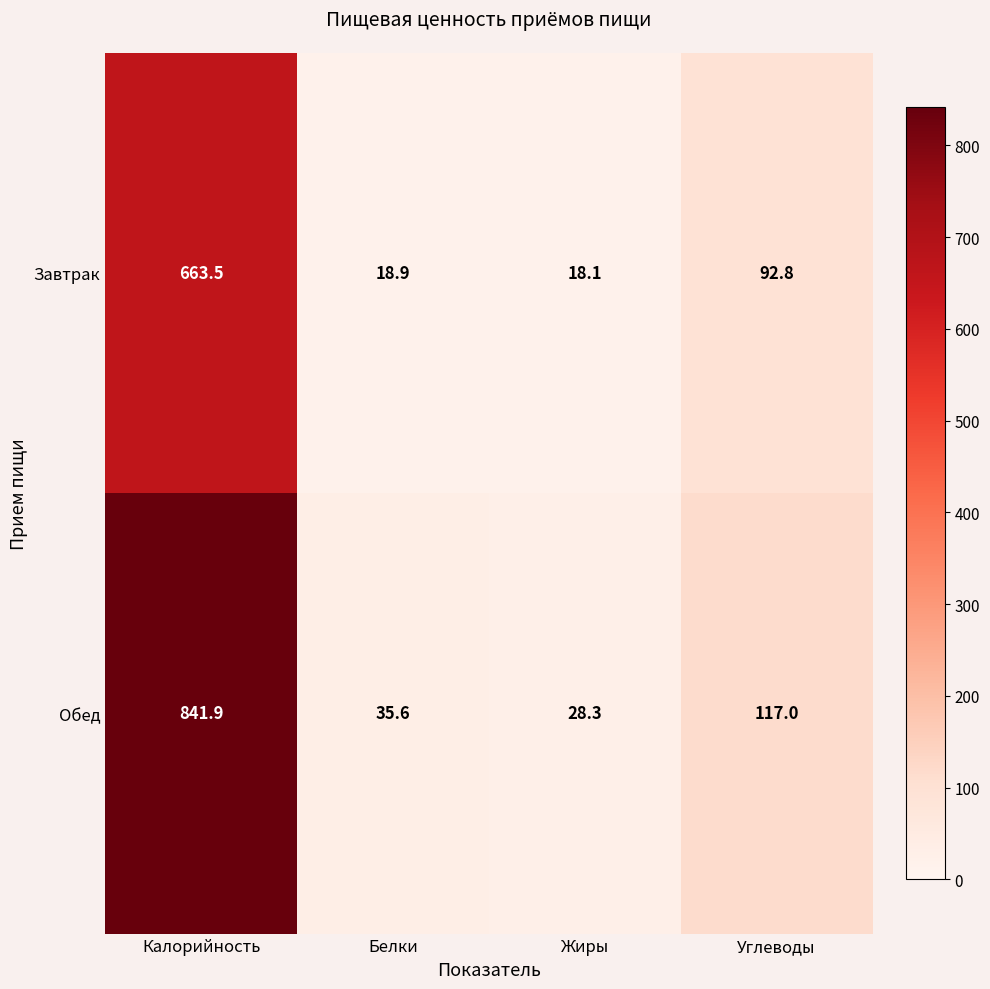

At how many categories does at least one series exceed 656?

1